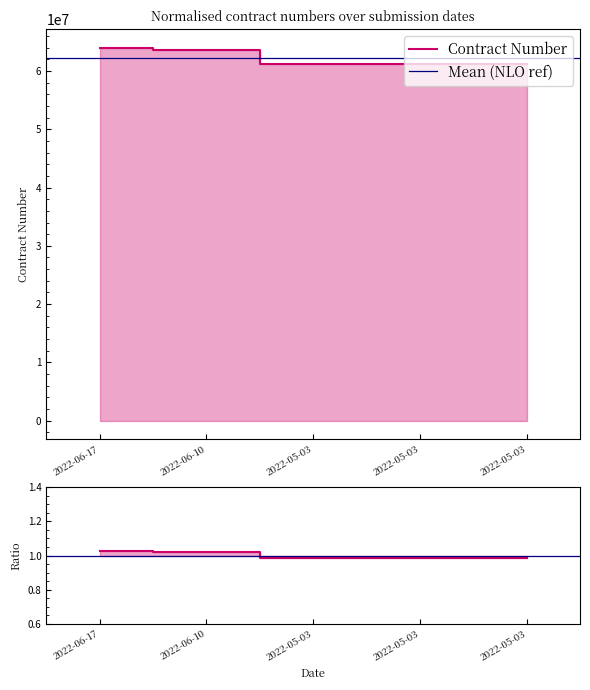

The value at 2022-05-03 is 61288986. True or false?

True